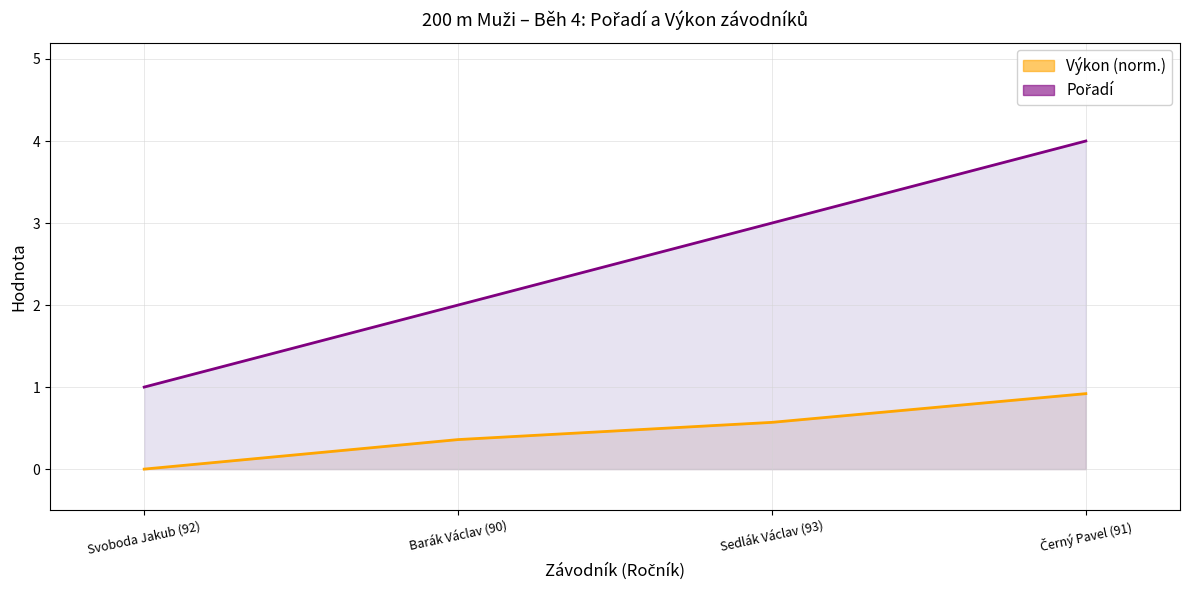

True or false: Pořadí has a value of 1.2 at Sedlák Václav (93).

False